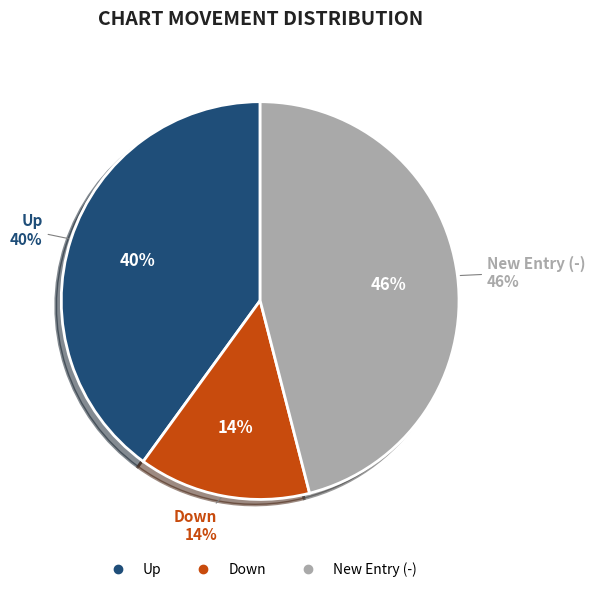

True or false: up accounts for 40% of the total.

True